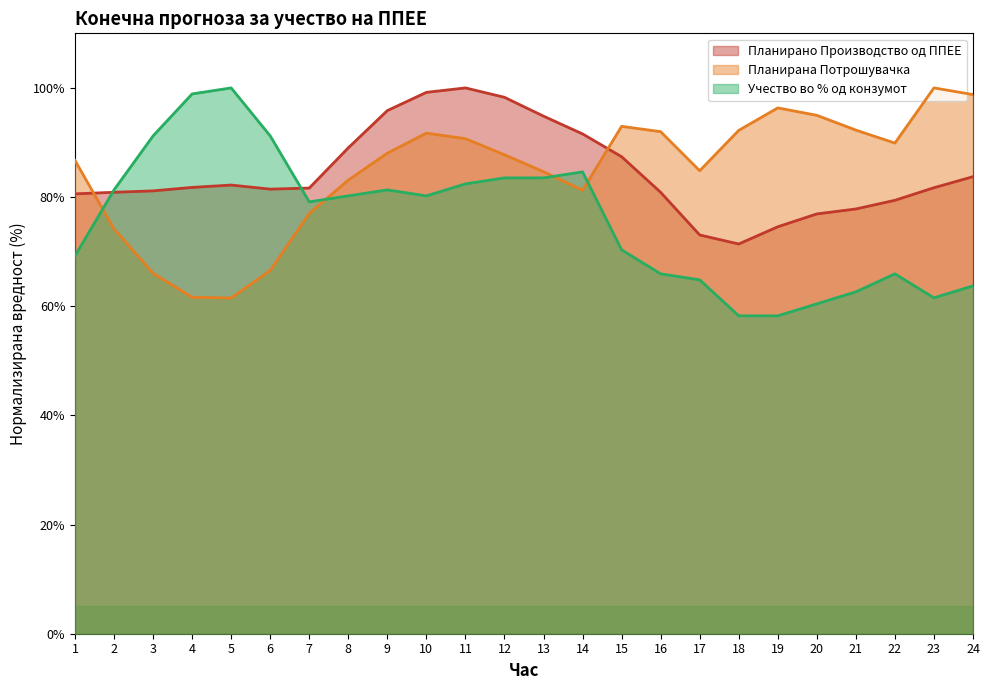

At which category is the sum across all series the highest?

11